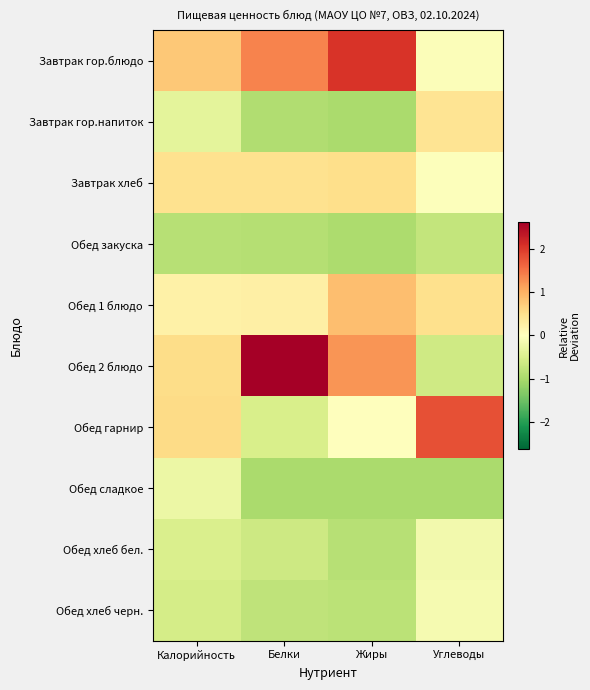

Reading left to right, extract all data points from this chart.

Завтрак гор.блюдо: Калорийность=0.8	Белки=1.4	Жиры=2.0	Углеводы=-0.1
Завтрак гор.напиток: Калорийность=-0.4	Белки=-0.9	Жиры=-1.0	Углеводы=0.4
Завтрак хлеб: Калорийность=0.5	Белки=0.5	Жиры=0.5	Углеводы=-0.0
Обед закуска: Калорийность=-0.9	Белки=-0.9	Жиры=-1.0	Углеводы=-0.7
Обед 1 блюдо: Калорийность=0.2	Белки=0.3	Жиры=0.9	Углеводы=0.5
Обед 2 блюдо: Калорийность=0.5	Белки=2.6	Жиры=1.2	Углеводы=-0.6
Обед гарнир: Калорийность=0.6	Белки=-0.5	Жиры=-0.0	Углеводы=1.8
Обед сладкое: Калорийность=-0.3	Белки=-1.0	Жиры=-1.0	Углеводы=-1.0
Обед хлеб бел.: Калорийность=-0.5	Белки=-0.6	Жиры=-0.9	Углеводы=-0.2
Обед хлеб черн.: Калорийность=-0.6	Белки=-0.8	Жиры=-0.8	Углеводы=-0.1